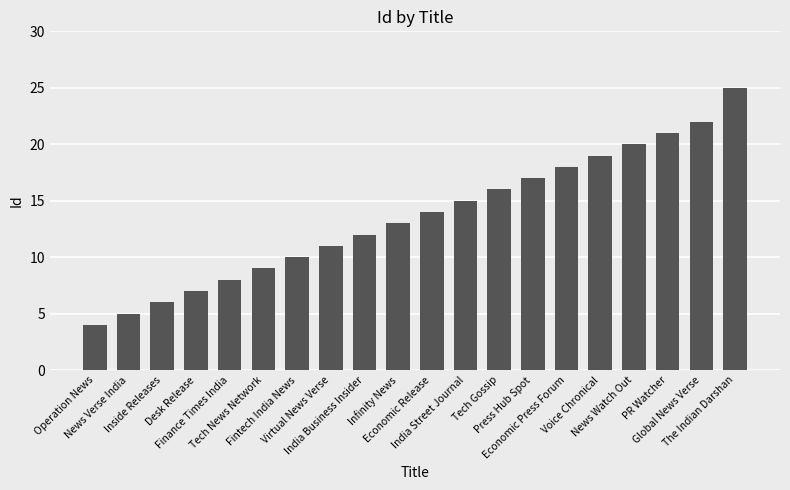

Which category has the lowest value across all series?

Operation News